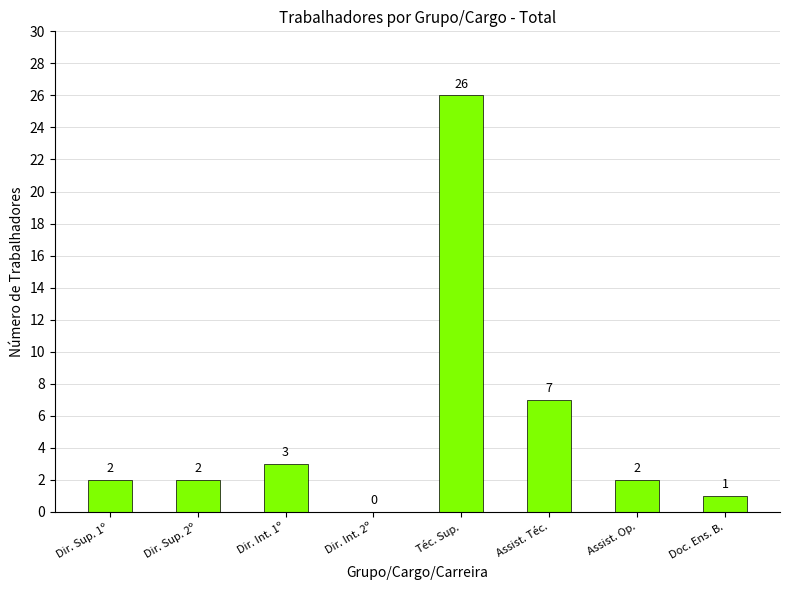

Where is the data nearest to the value 13?

Assist. Téc.